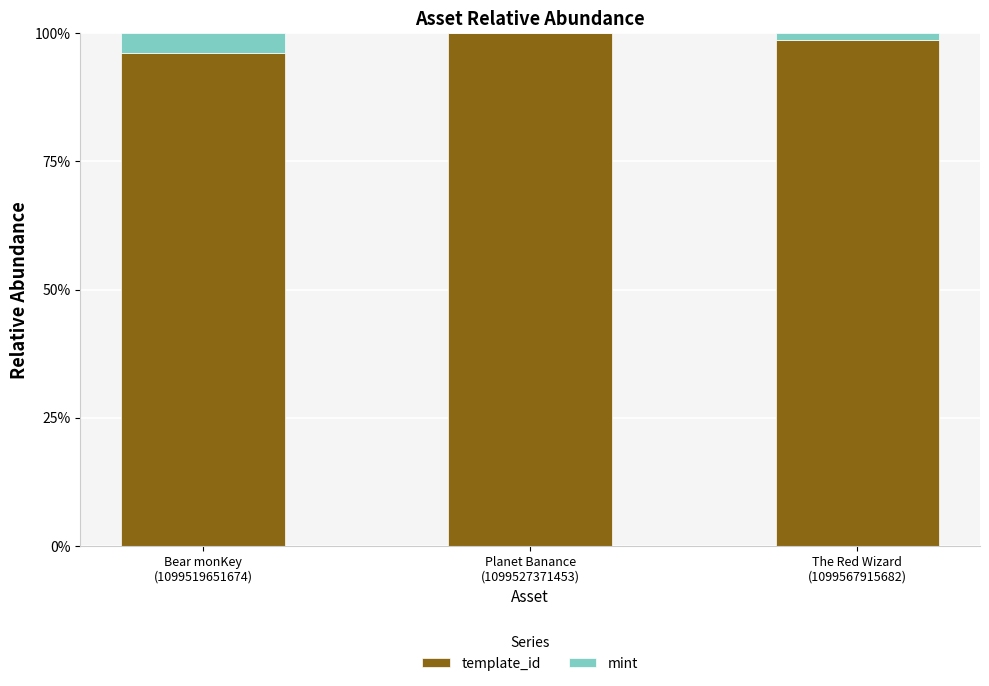

What is the highest value of the template_id series?

100.0